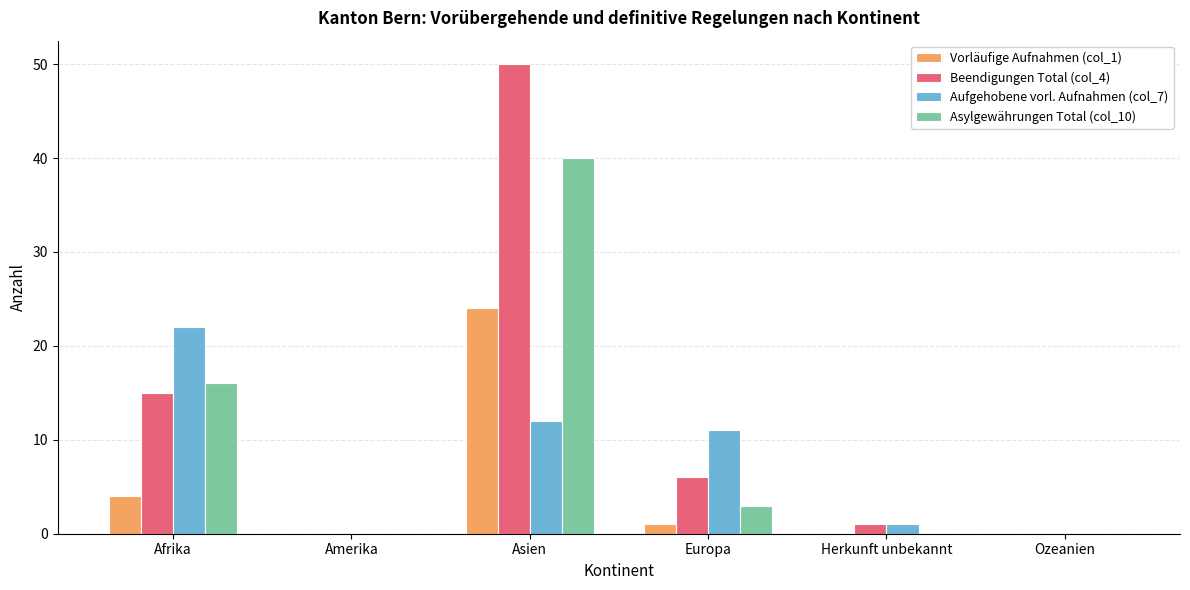

Are the bars horizontal?

No